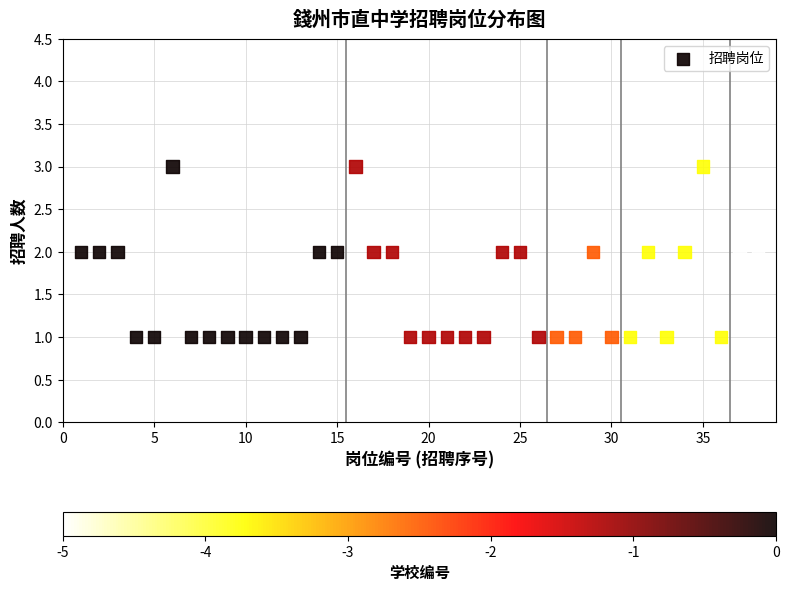

What is the range of X values (max minus min)?

37